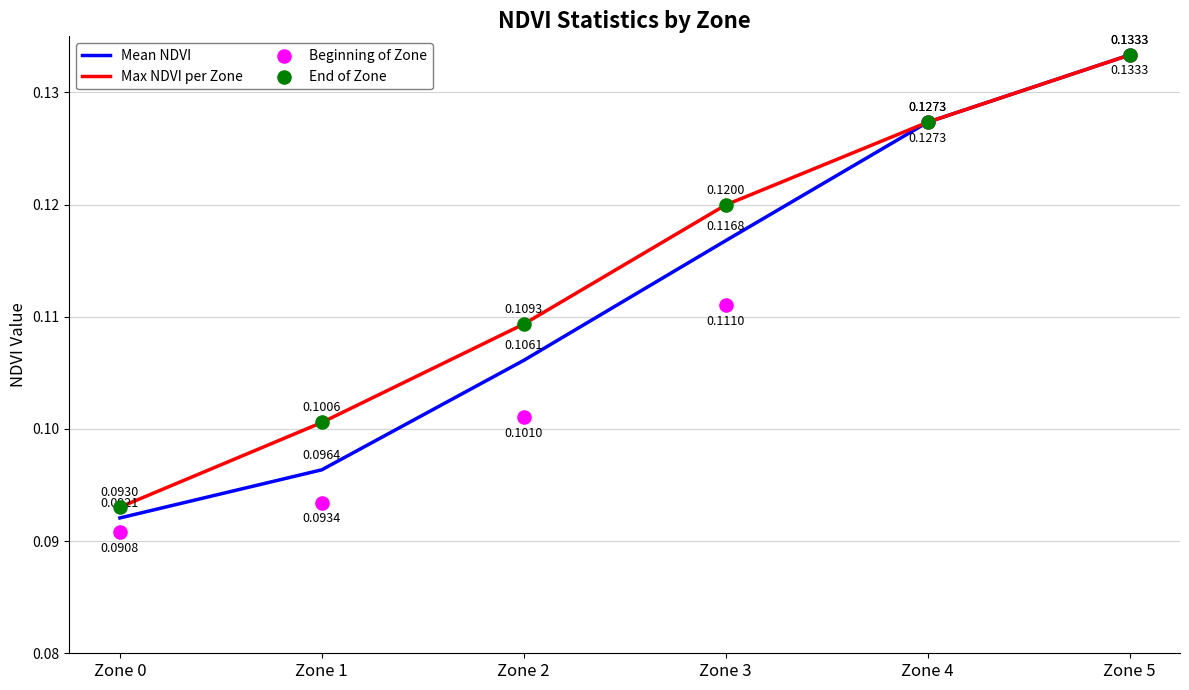

Which series has the largest Y range (max minus min)?

Beginning of Zone